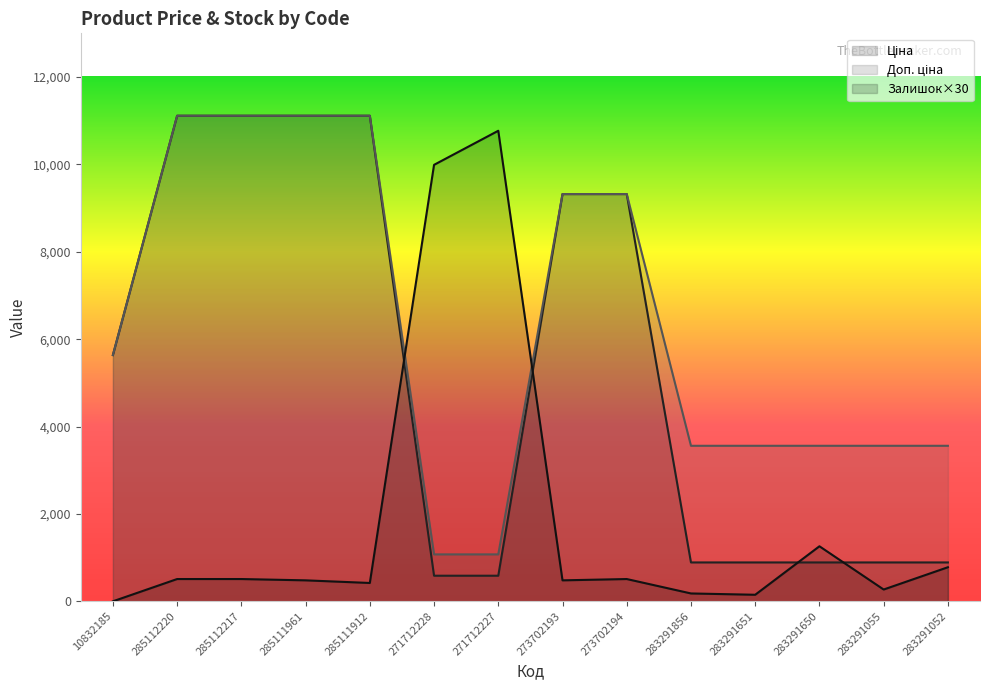

The Залишок series shows 9990.0 at 271712228. True or false?

True